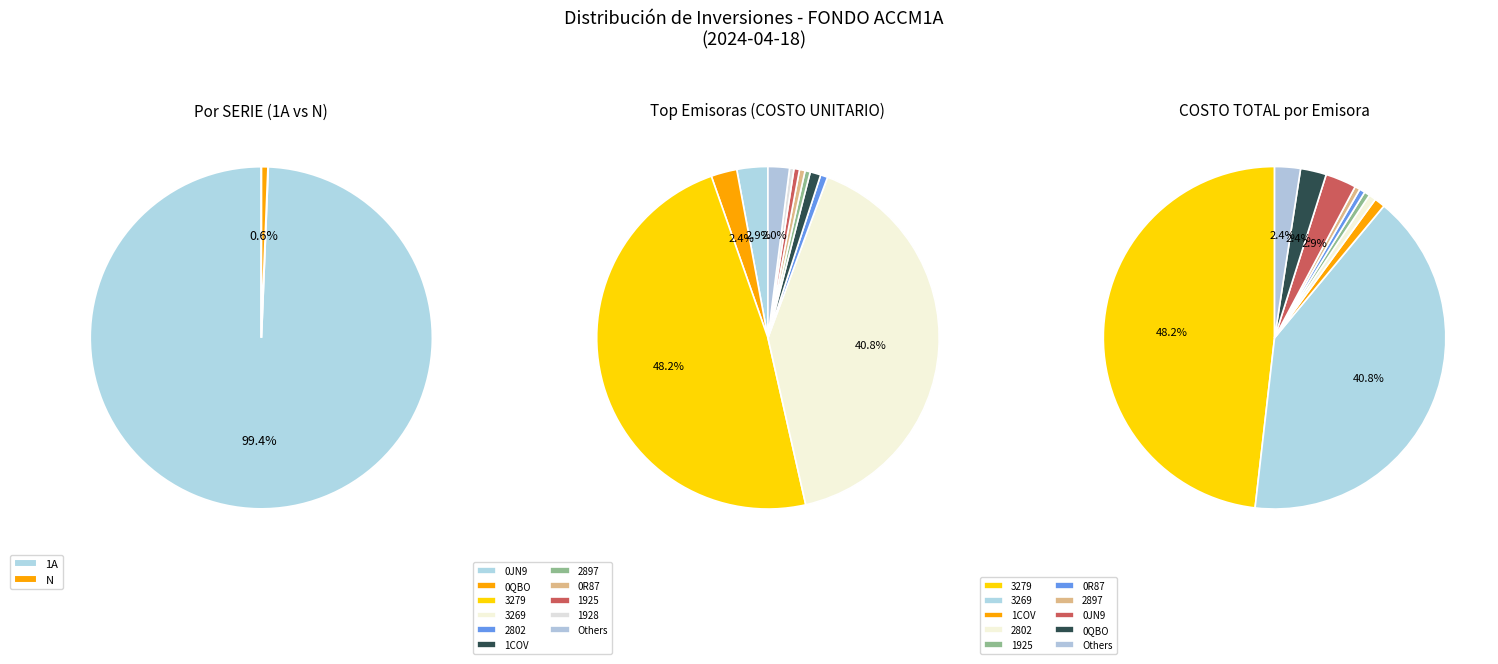

Is it true that 1611 is 0% of the pie?

True